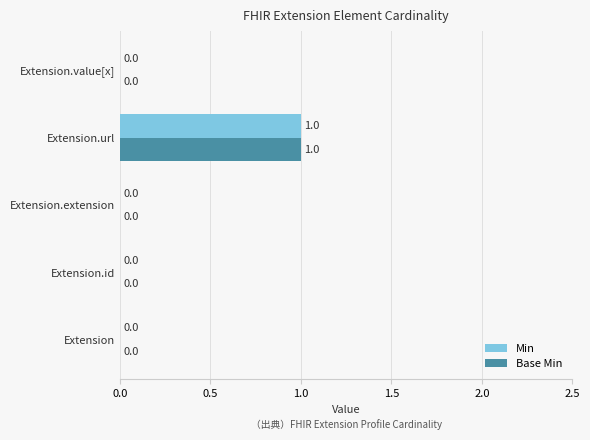

At which category is the sum across all series the highest?

Extension.url